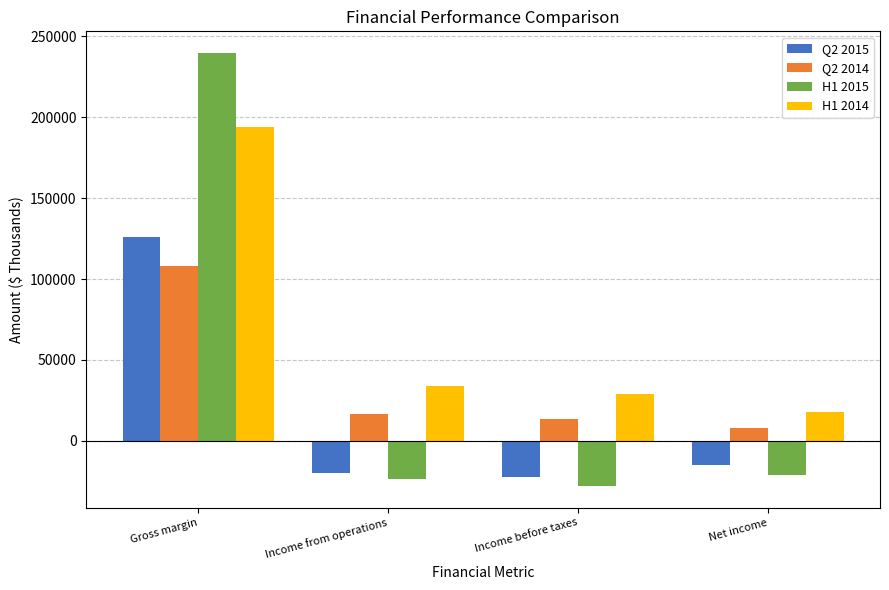

At how many categories does at least one series exceed 87679?

1